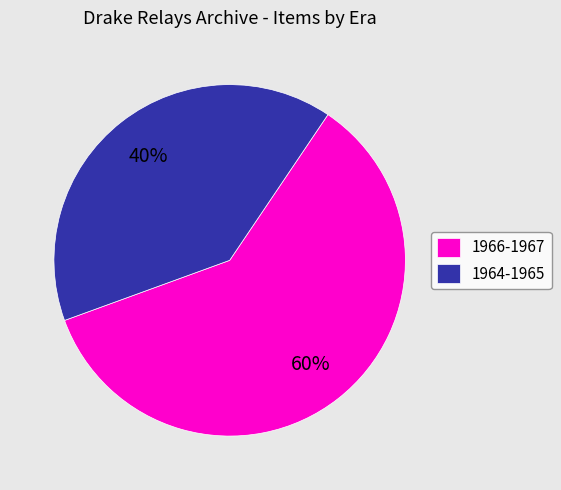

Rank the categories by value from lowest to highest.

1964-1965, 1966-1967